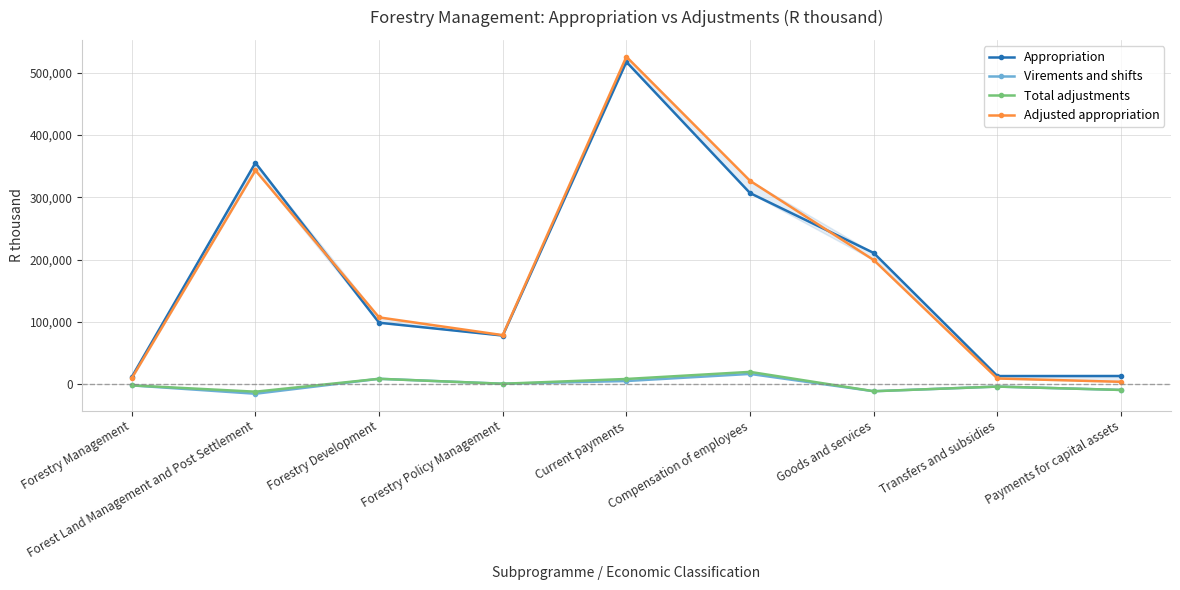

What is the difference between the Total adjustments values at Payments for capital assets and Forestry Management?

7313